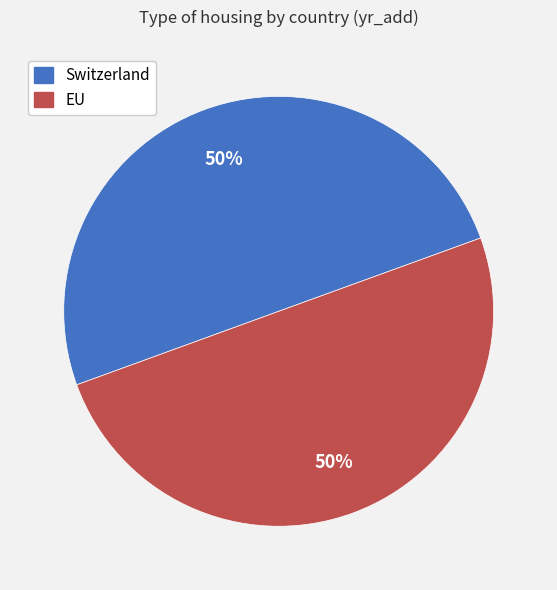

Combined, do EU and Switzerland account for over 50%?

Yes